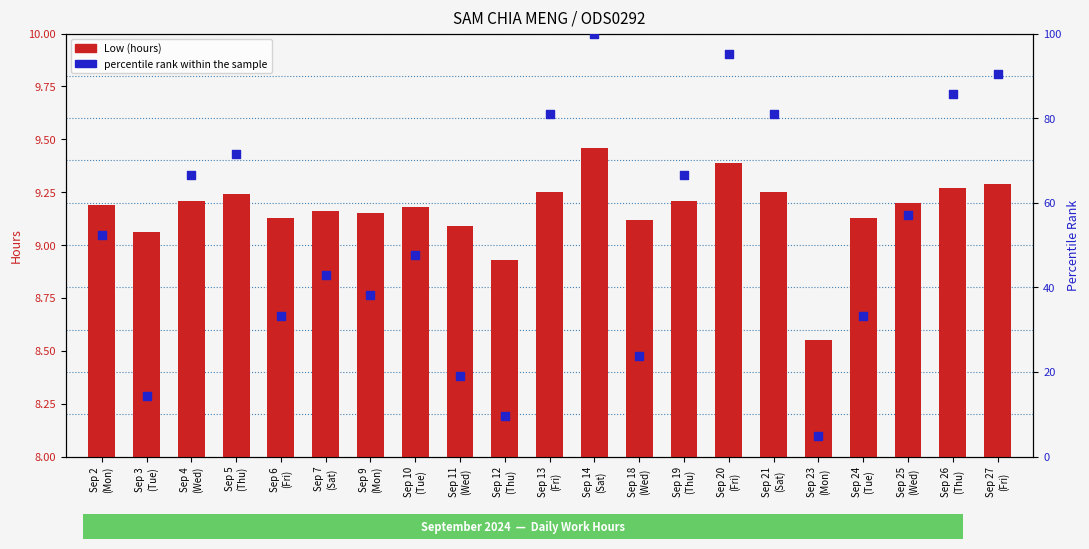

Which series has the widest spread of Y values?

percentile rank within the sample